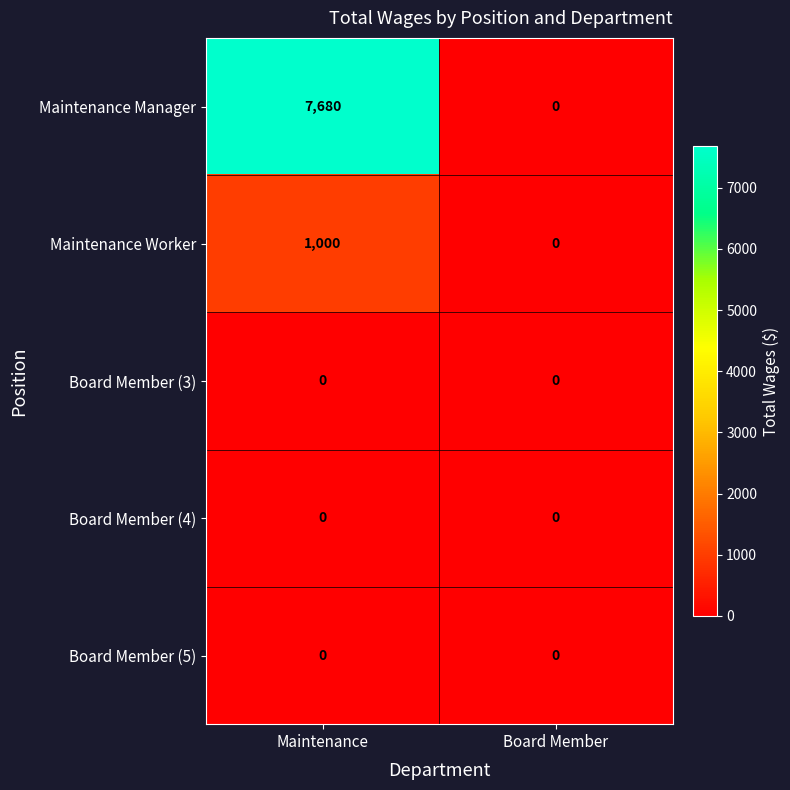

Reading right to left, what are all the values shown in this chart?

Maintenance Manager: 0	7680
Maintenance Worker: 0	1000
Board Member (3): 0	0
Board Member (4): 0	0
Board Member (5): 0	0